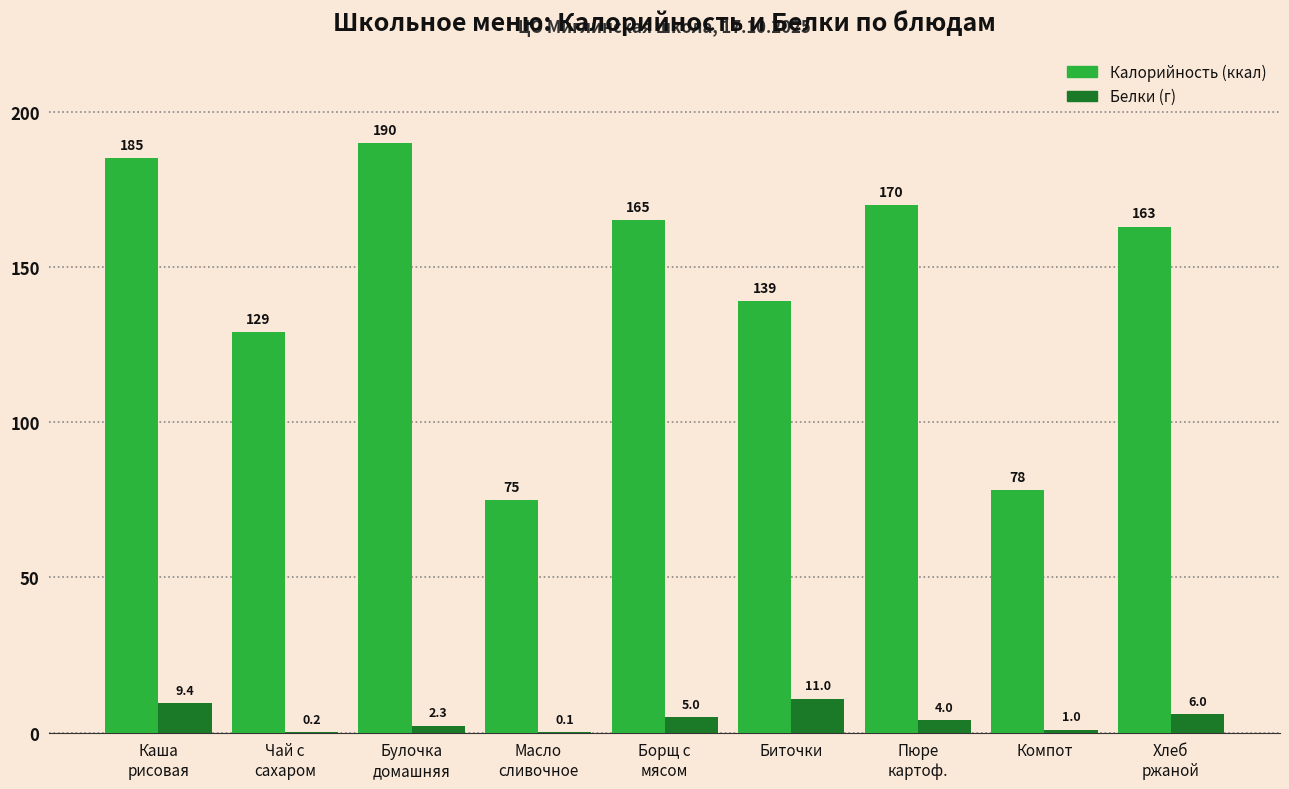

What is the greatest value displayed?

190.0